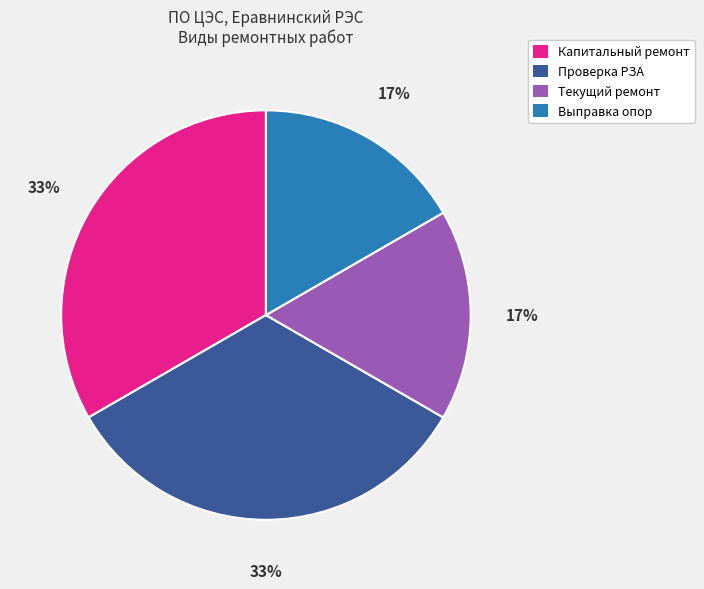

To the nearest percent, what is the average slice percentage?

25%